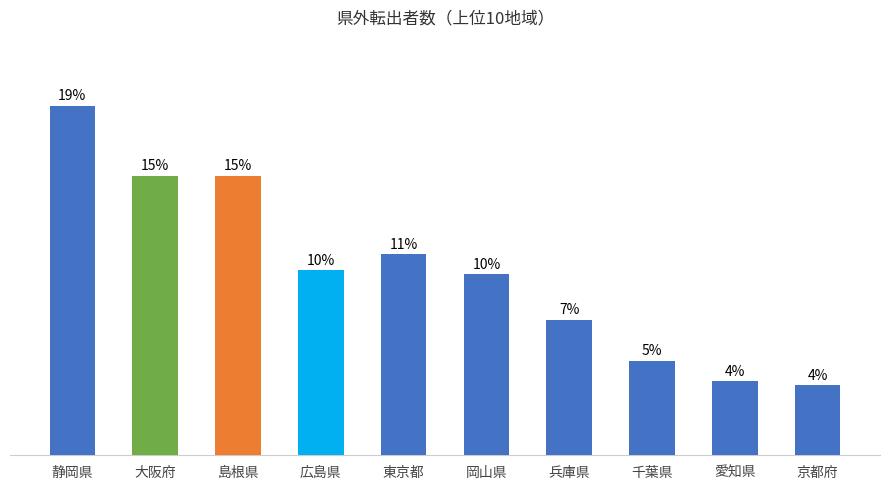

List the labels in order of value, smallest first.

京都府, 愛知県, 千葉県, 兵庫県, 岡山県, 広島県, 東京都, 大阪府, 島根県, 静岡県